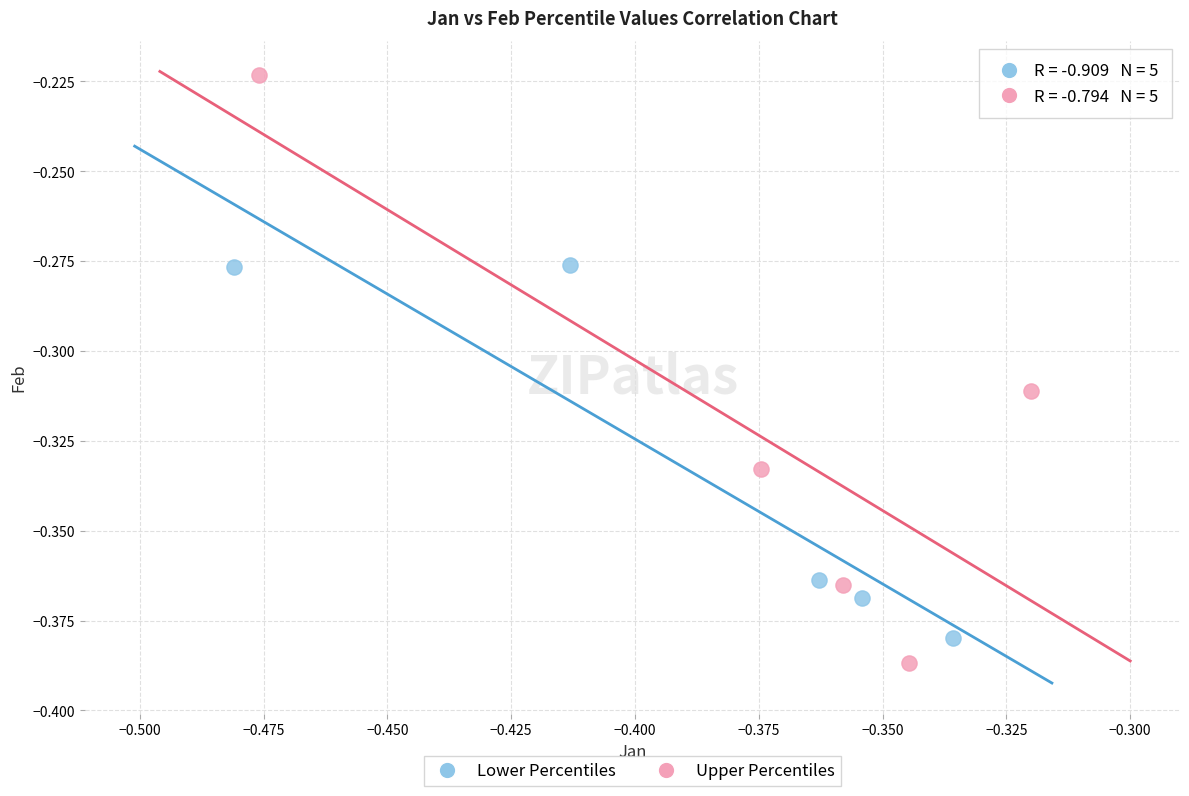

Which series contains the lowest Y value?

Upper Percentiles